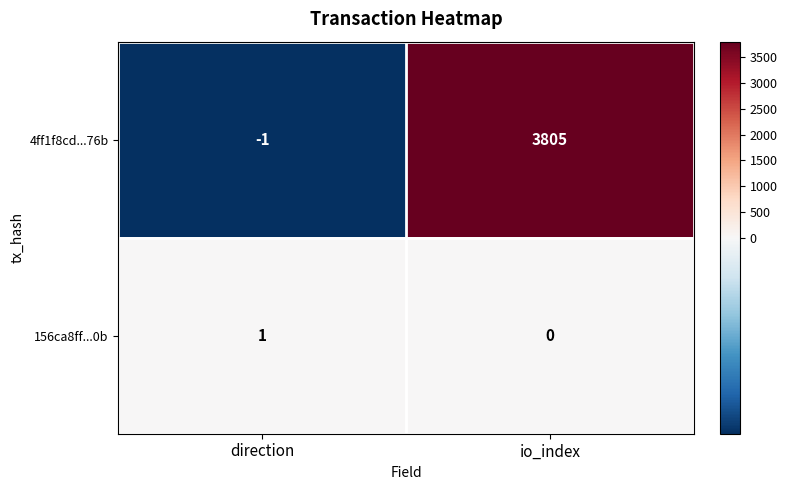

Between direction and io_index, which series saw the biggest shift?

4ff1f8cd...76b